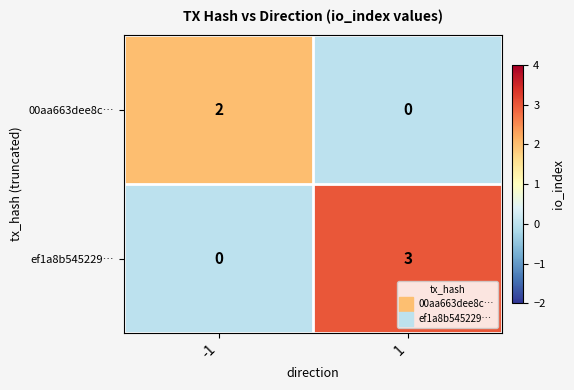

Between -1 and 1, which series saw the biggest shift?

ef1a8b545229…